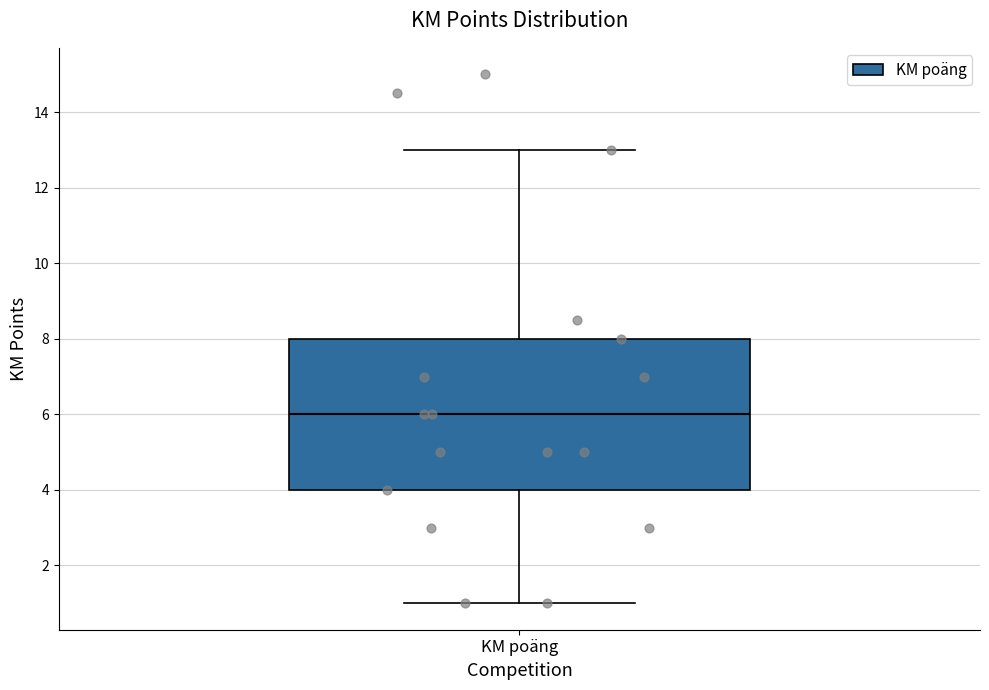

Transcribe this box plot: give where the median line is, the range the box spans, and where the two whiskers end, as read against the y-axis. The values are not printed on the chart, so give them approximately, as read against the axis.

median 6, box 4 to 8, whiskers 1 to 13